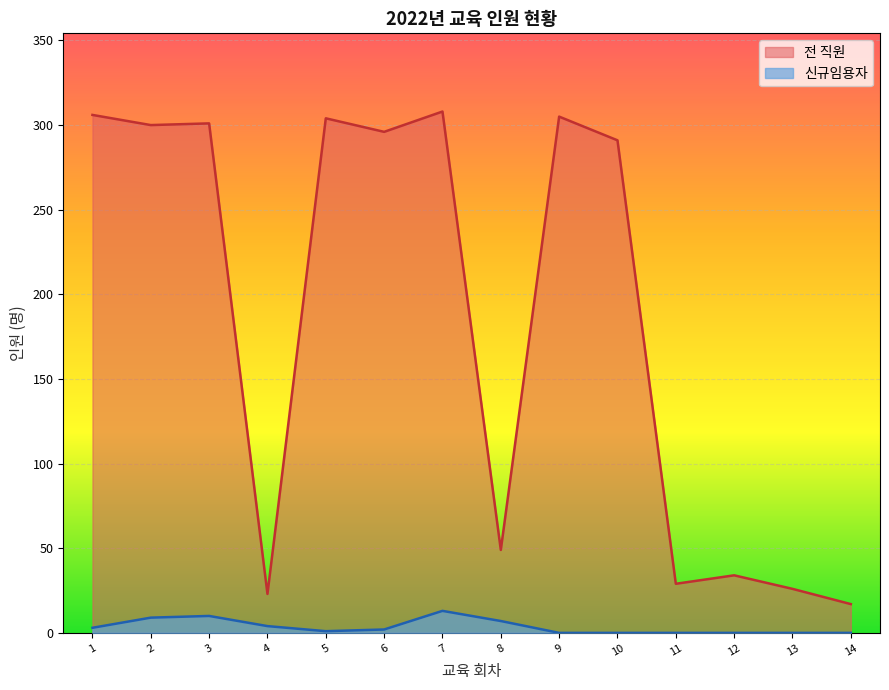

What is the maximum value shown in the chart?

308